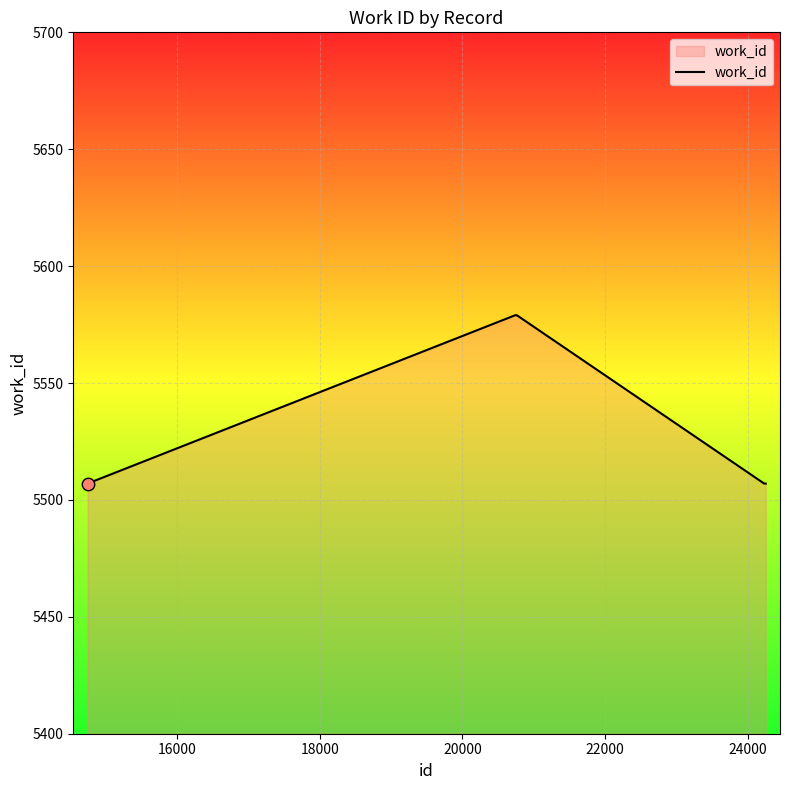

What is the difference between the maximum and minimum values?

72